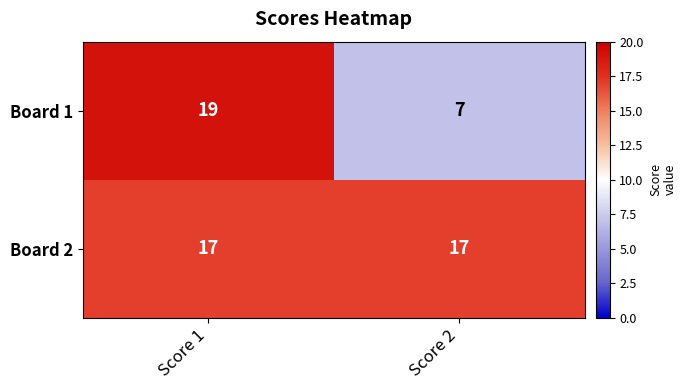

Rank the series by their average value, from highest to lowest.

Board 2, Board 1